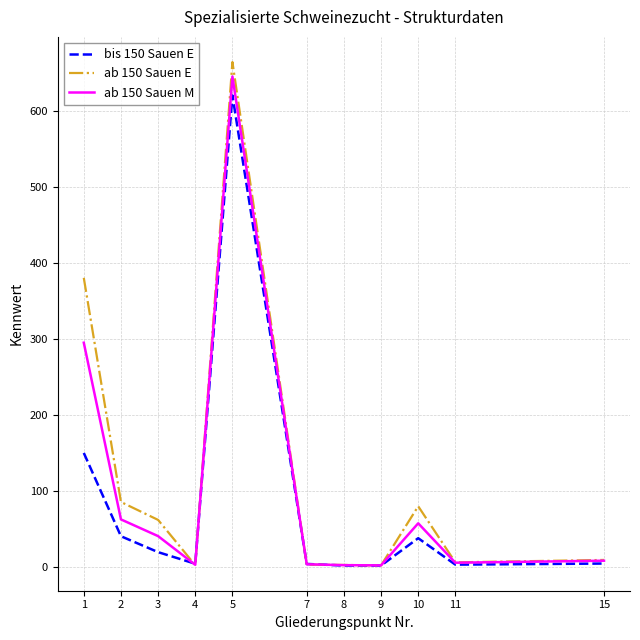

What is the spread (max minus min) of values at 10?

42.1